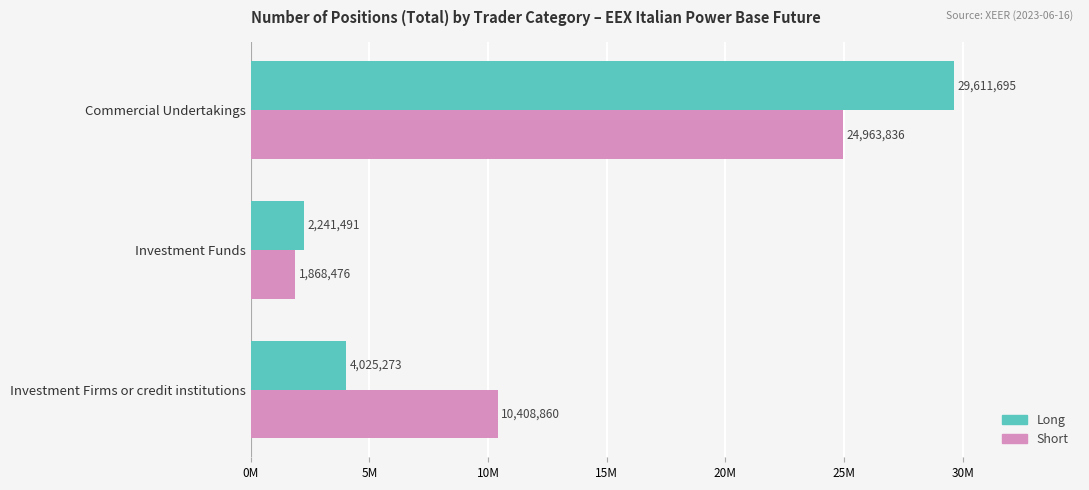

What are all the series names shown in the legend?

Long, Short